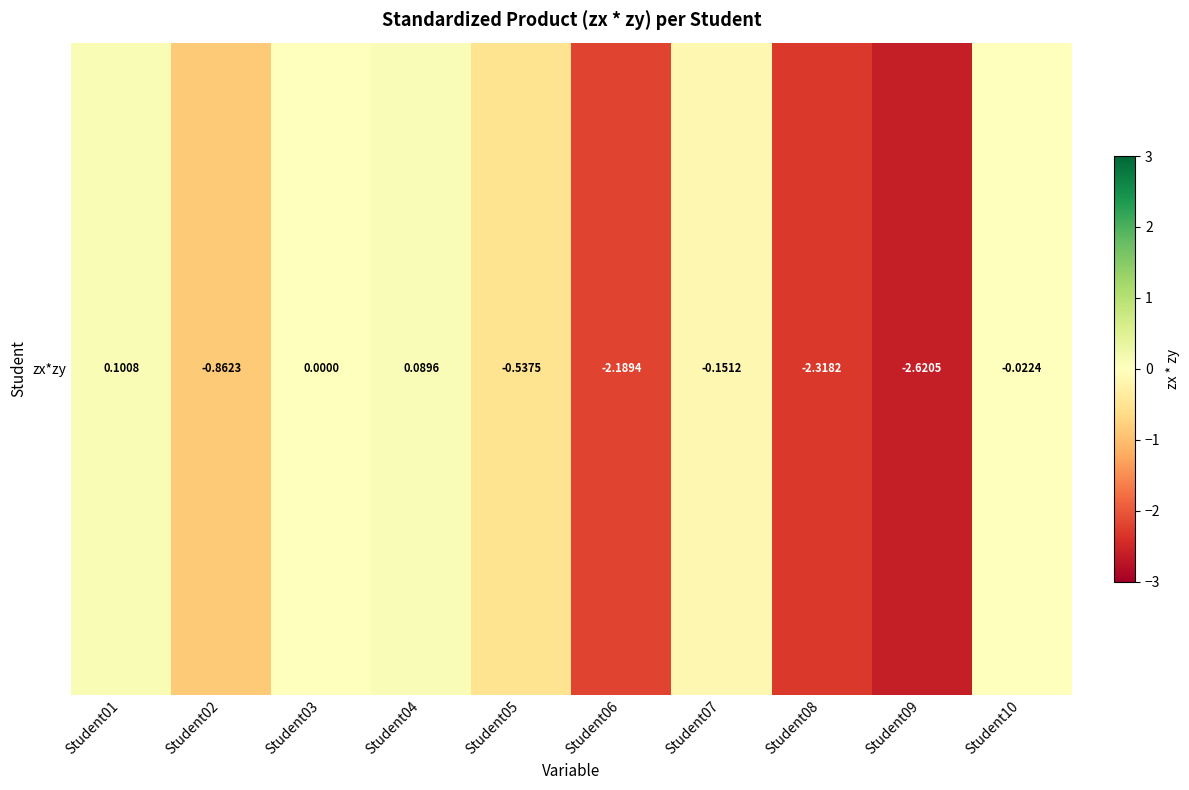

True or false: the data shows -0.0 at Student10.

True